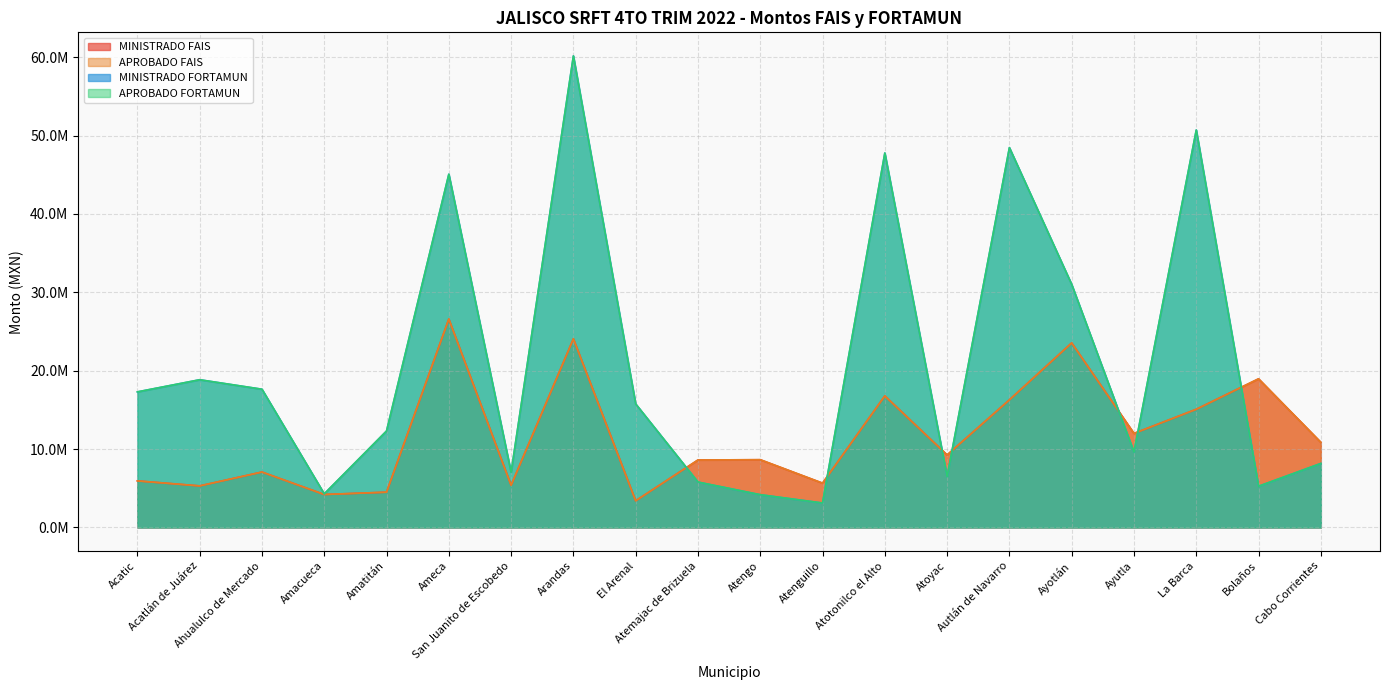

The value of APROBADO FAIS at Autlán de Navarro is 16275045.0. True or false?

True